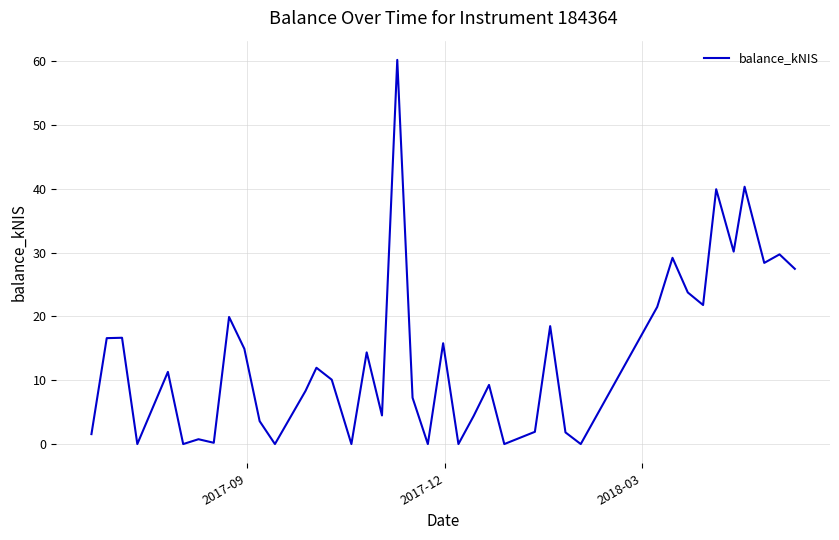

What is the difference between the maximum and minimum values?

60.2